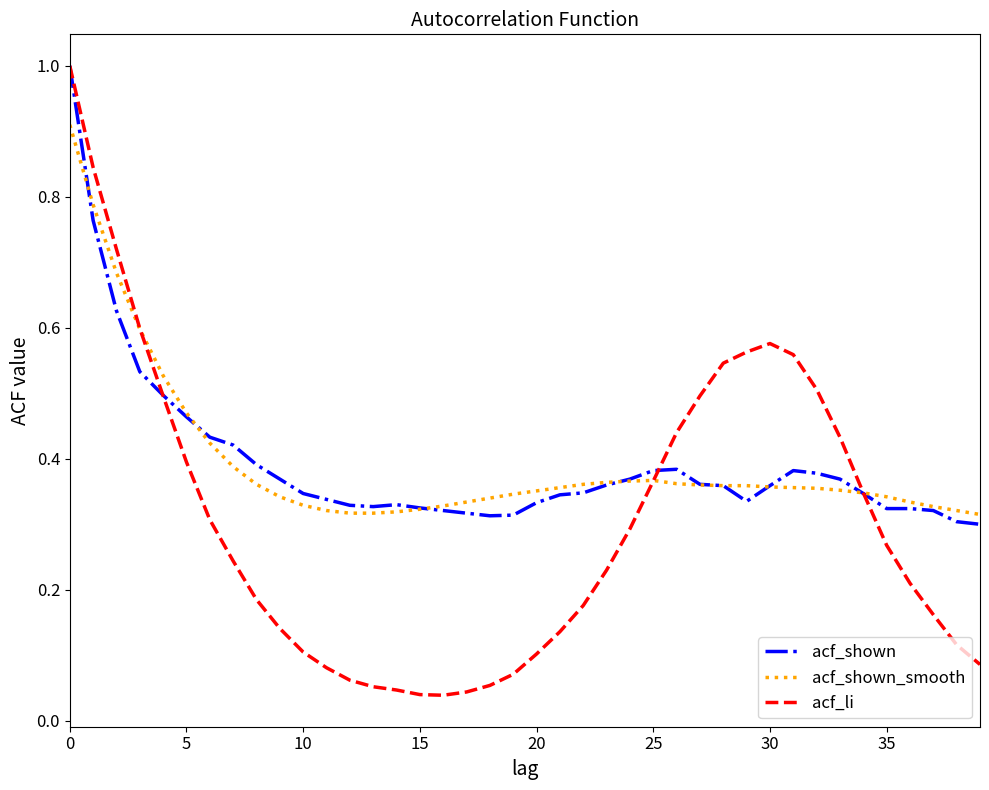

What is the maximum value for acf_li?

1.0